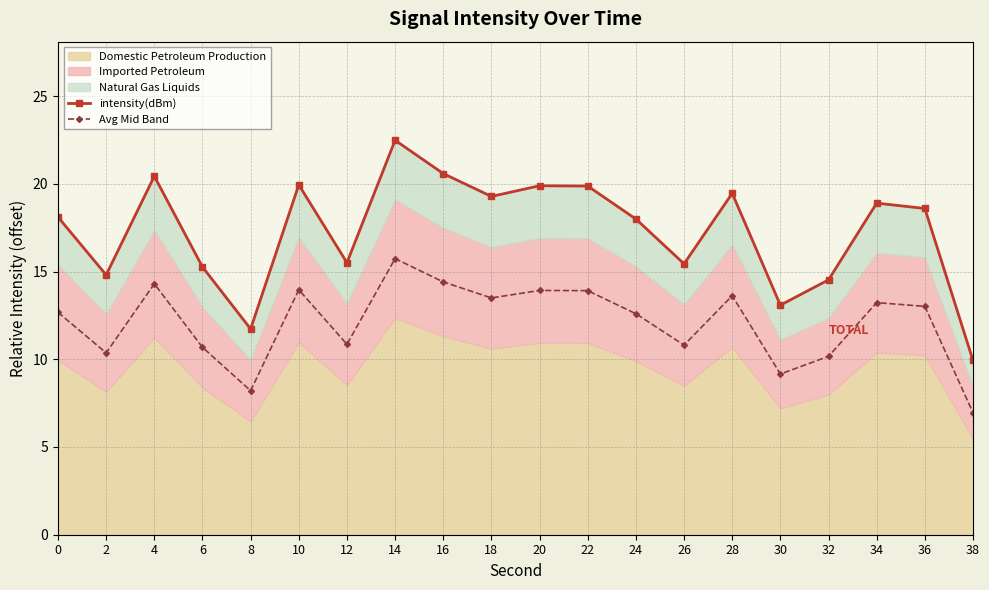

What is the sum of all Avg Mid Band values?

242.0